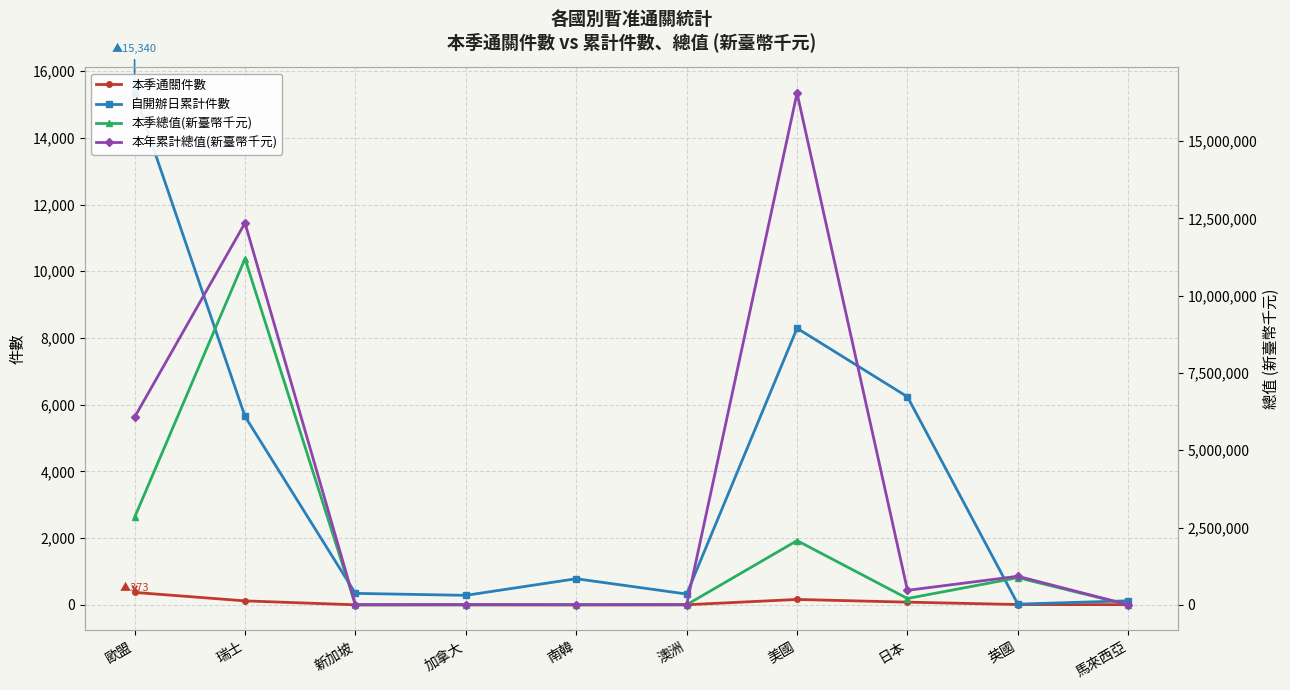

At which category is the sum across all series the highest?

瑞士